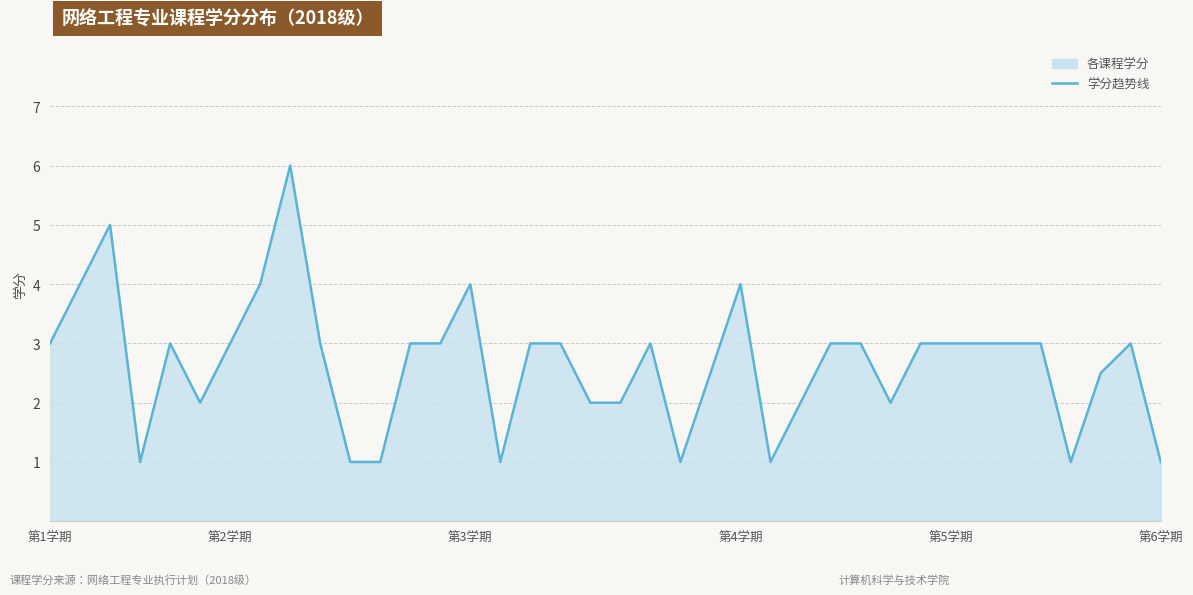

Does the chart display data point markers on the line(s)?

No